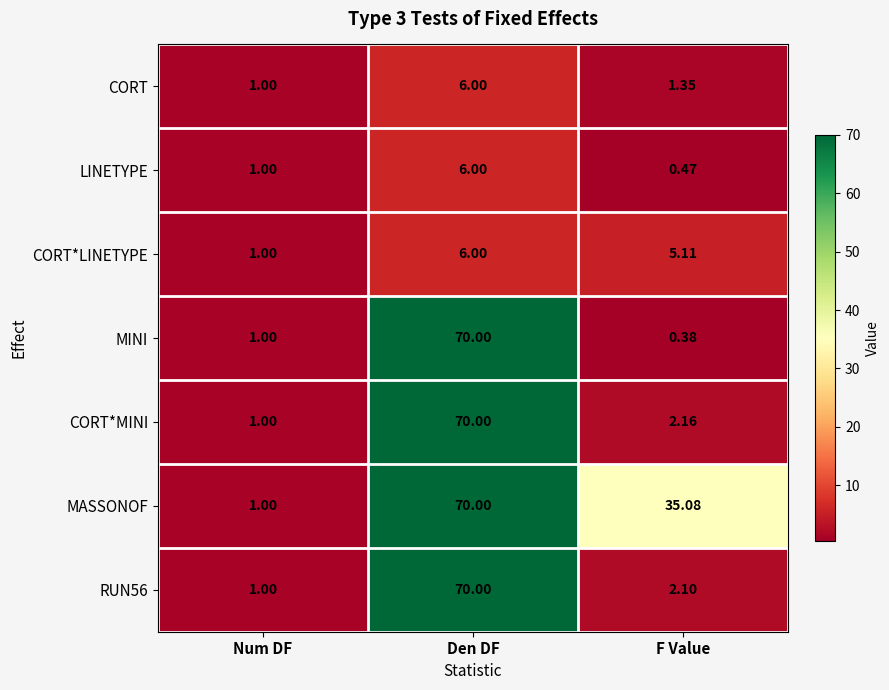

At which label does RUN56 reach its peak?

Den DF